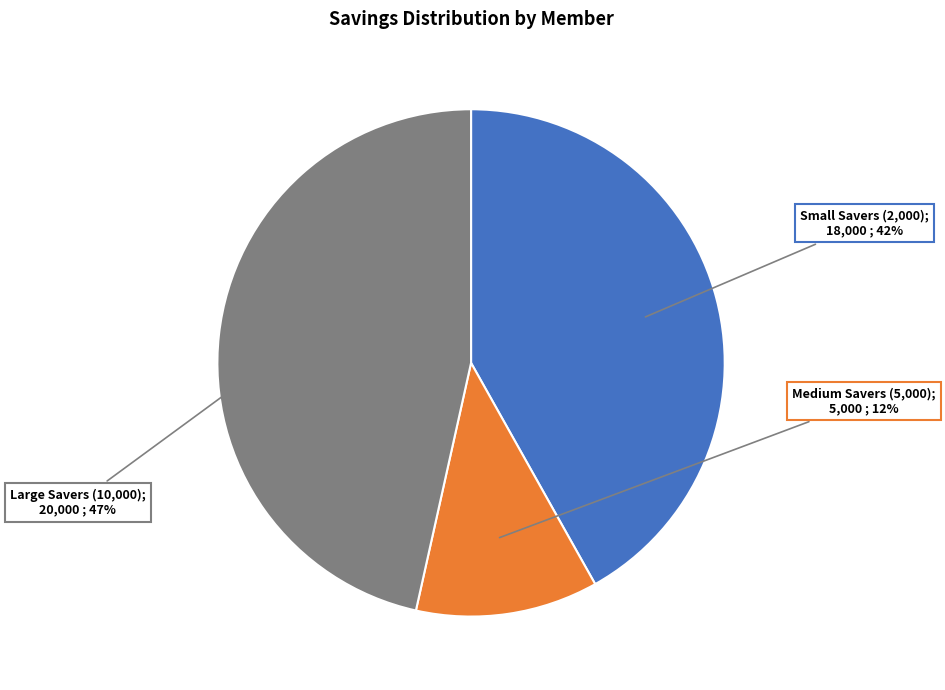

To the nearest percent, what is the difference between the largest and smallest slice percentages?

35%